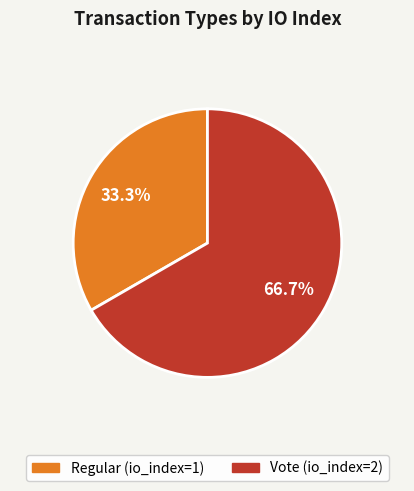

To the nearest percent, what is the difference between the Vote and Regular slice percentages?

33%